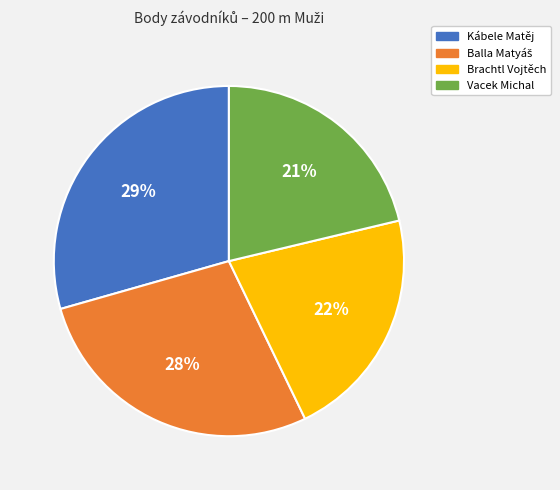

To the nearest percent, what percentage of the pie is Kábele Matěj?

29%